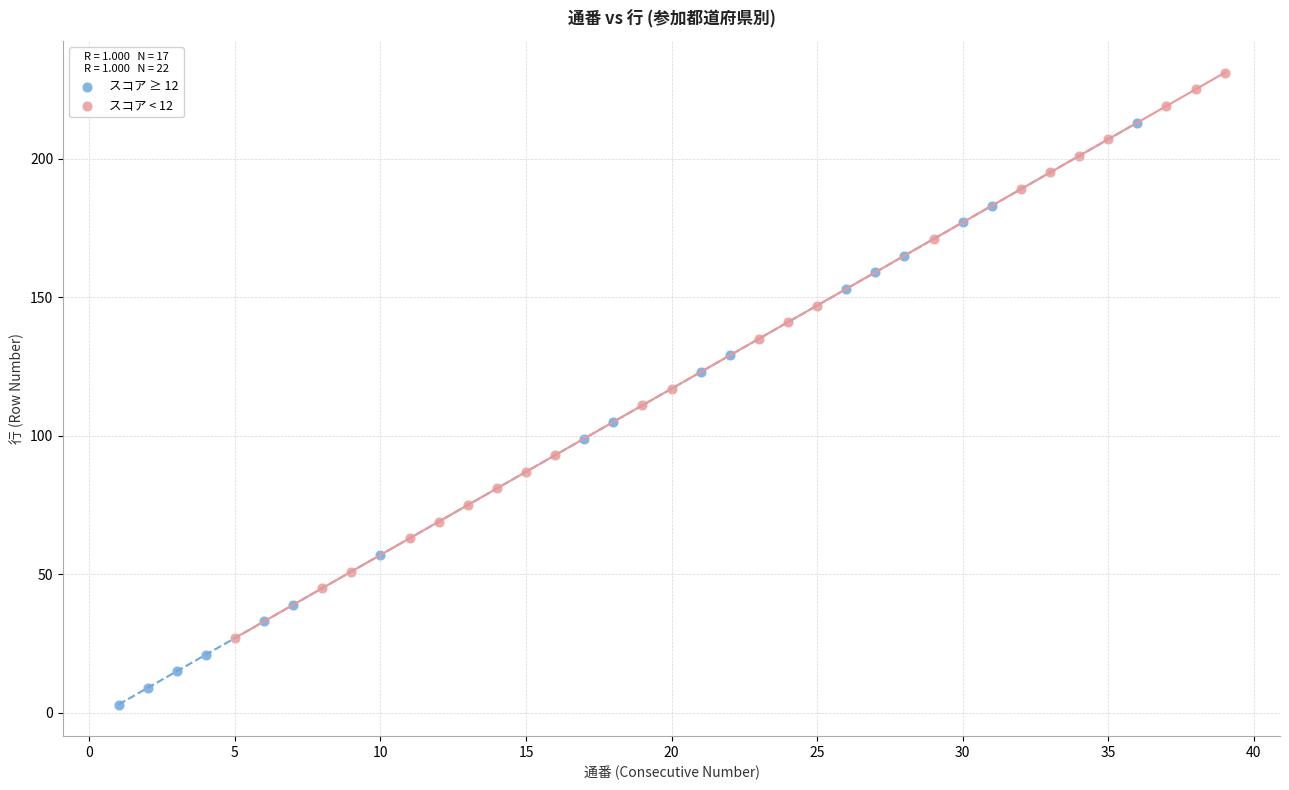

Which series has the largest Y range (max minus min)?

スコア ≥ 12